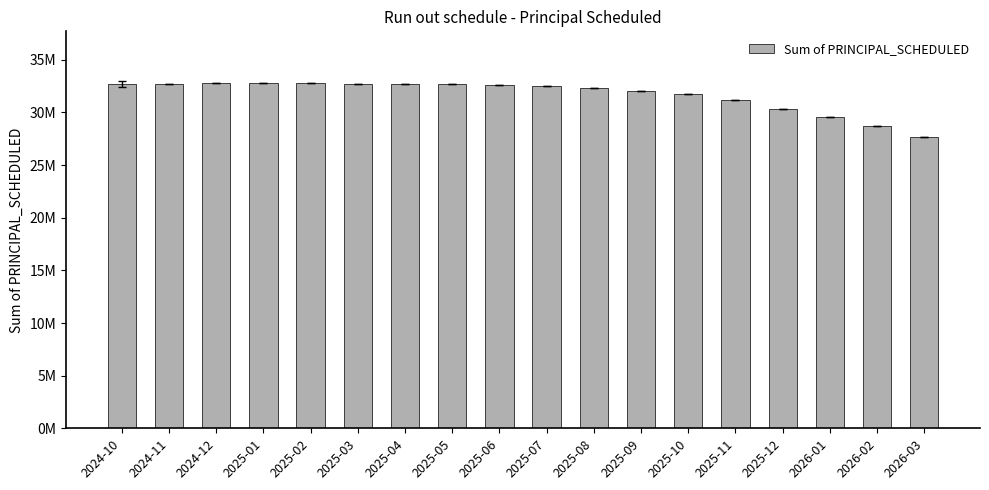

Where does the data first go above 32588065?

2024-10